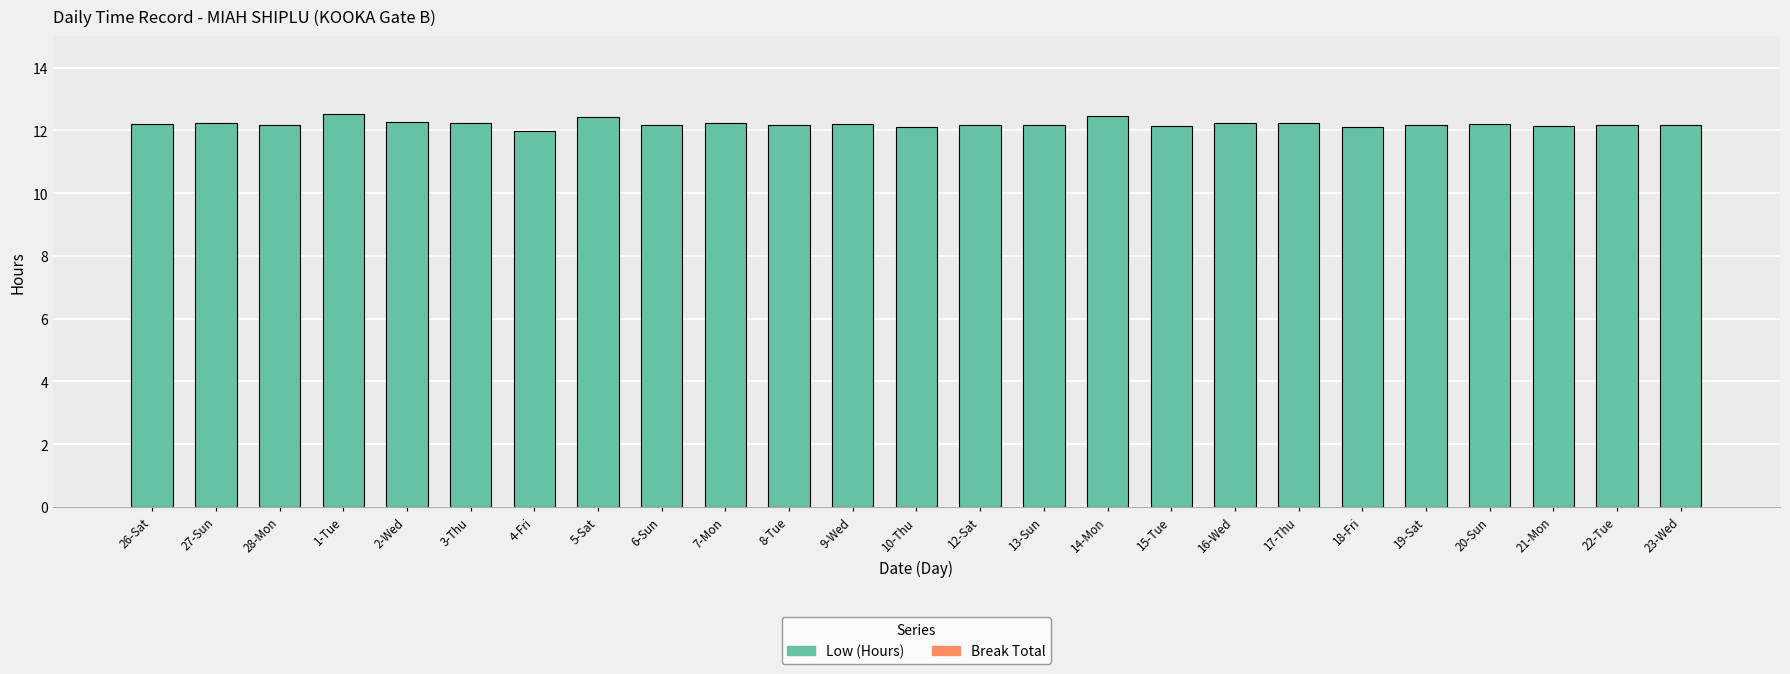

What is the label of the 5th bar from the left?

2-Wed